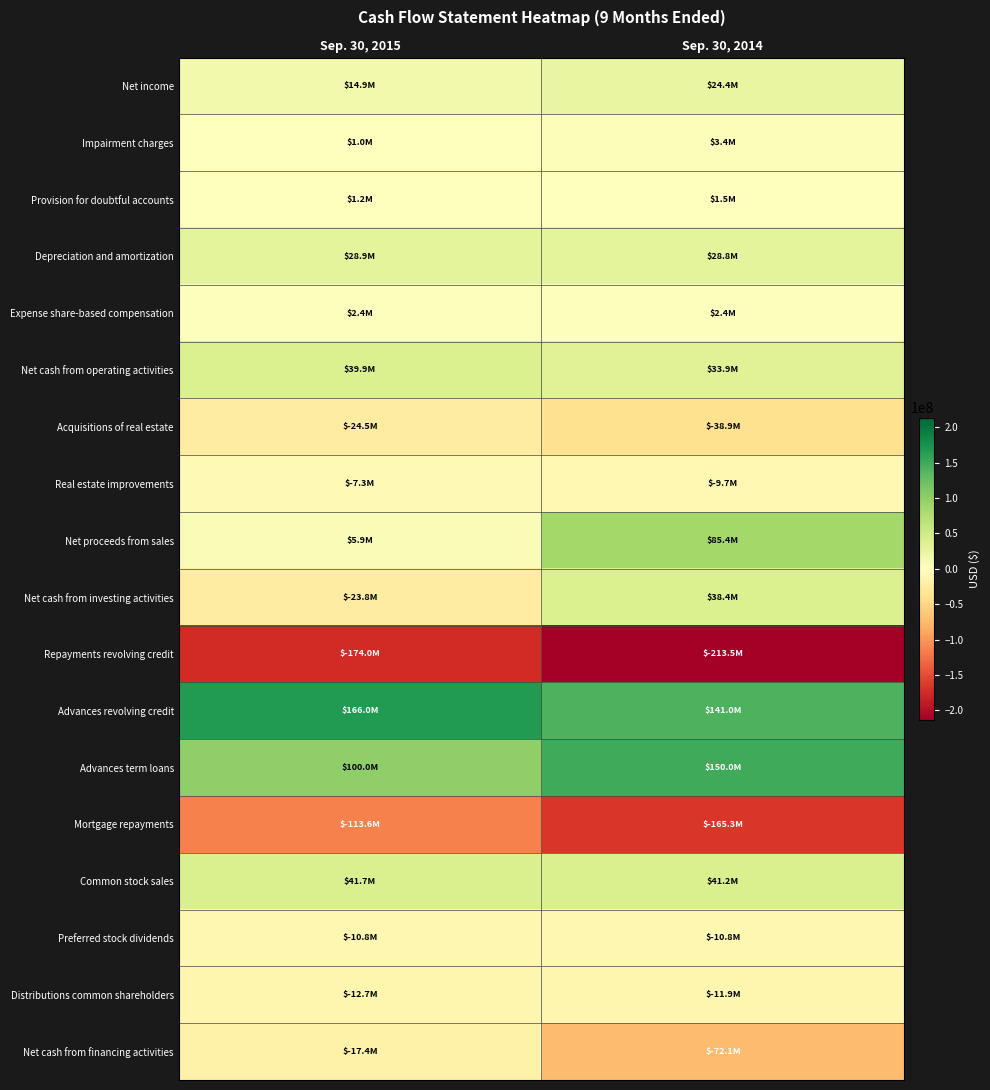

Reading left to right, what are all the values shown in this chart?

Net income: Sep. 30, 2015=14941000	Sep. 30, 2014=24411000
Impairment charges: Sep. 30, 2015=953000	Sep. 30, 2014=3379000
Provision for doubtful accounts: Sep. 30, 2015=1219000	Sep. 30, 2014=1513000
Depreciation and amortization: Sep. 30, 2015=28871000	Sep. 30, 2014=28806000
Expense share-based compensation: Sep. 30, 2015=2432000	Sep. 30, 2014=2429000
Net cash from operating activities: Sep. 30, 2015=39880000	Sep. 30, 2014=33887000
Acquisitions of real estate: Sep. 30, 2015=-24453000	Sep. 30, 2014=-38861000
Real estate improvements: Sep. 30, 2015=-7339000	Sep. 30, 2014=-9701000
Net proceeds from sales: Sep. 30, 2015=5891000	Sep. 30, 2014=85411000
Net cash from investing activities: Sep. 30, 2015=-23812000	Sep. 30, 2014=38446000
Repayments revolving credit: Sep. 30, 2015=-174000000	Sep. 30, 2014=-213500000
Advances revolving credit: Sep. 30, 2015=166000000	Sep. 30, 2014=141000000
Advances term loans: Sep. 30, 2015=100000000	Sep. 30, 2014=150000000
Mortgage repayments: Sep. 30, 2015=-113586000	Sep. 30, 2014=-165291000
Common stock sales: Sep. 30, 2015=41686000	Sep. 30, 2014=41182000
Preferred stock dividends: Sep. 30, 2015=-10806000	Sep. 30, 2014=-10806000
Distributions common shareholders: Sep. 30, 2015=-12748000	Sep. 30, 2014=-11880000
Net cash from financing activities: Sep. 30, 2015=-17350000	Sep. 30, 2014=-72055000